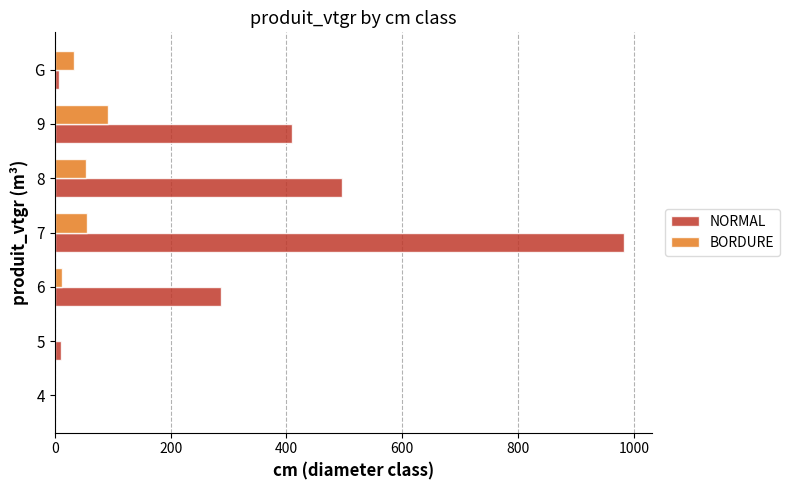

Which series changed the most between 7 and G?

NORMAL